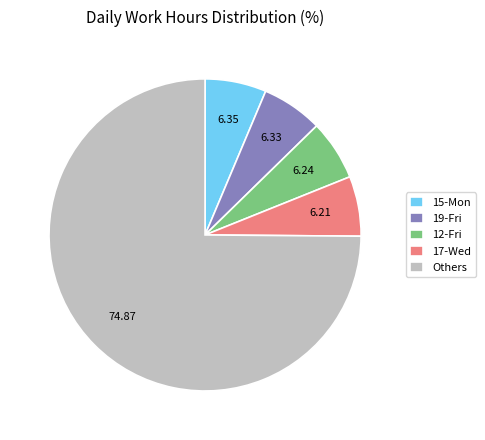

How many slices are in this pie chart?

5